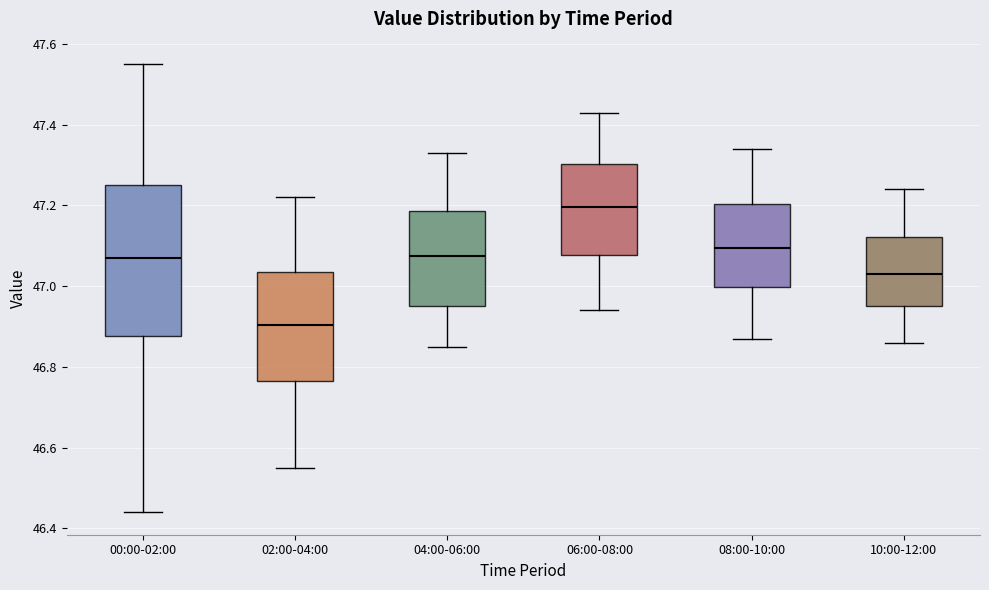

Where does the lower whisker of the box for 08:00-10:00 end on the y-axis? The values are not printed on the chart, so give them approximately, as read against the axis.

46.88